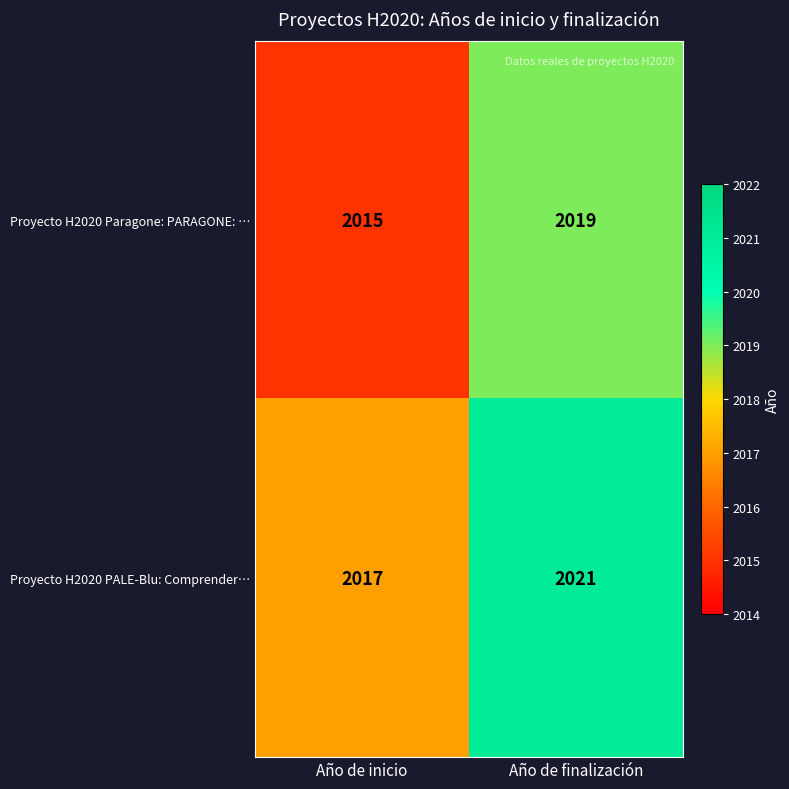

Rank the series at Año de finalización from highest to lowest value.

Proyecto H2020 PALE-Blu: Comprender…, Proyecto H2020 Paragone: PARAGONE: …